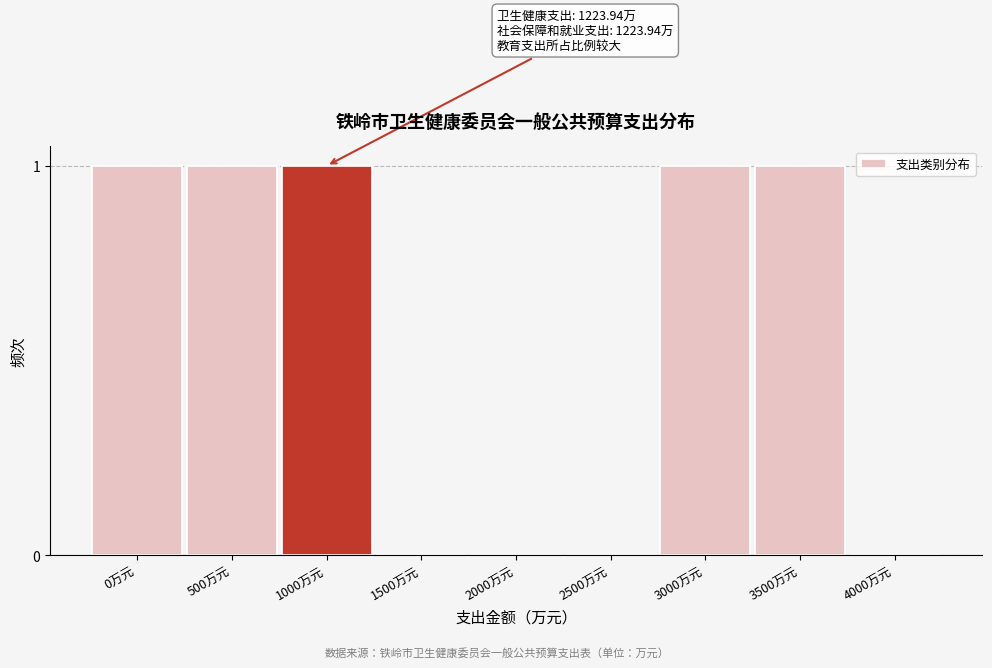

Reading left to right, extract all data points from this chart.

0万元=1	500万元=1	1000万元=1	1500万元=0	2000万元=0	2500万元=0	3000万元=1	3500万元=1	4000万元=0